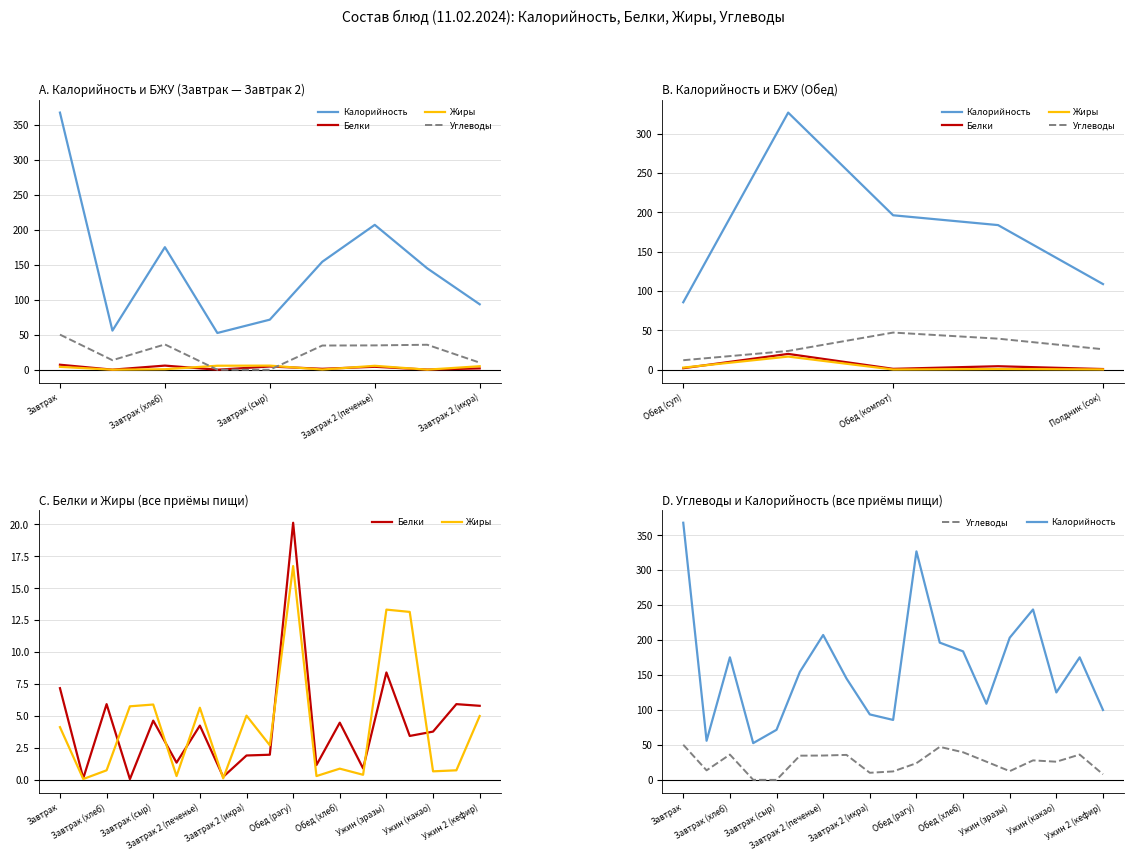

At which category is the sum across all series the highest?

Завтрак